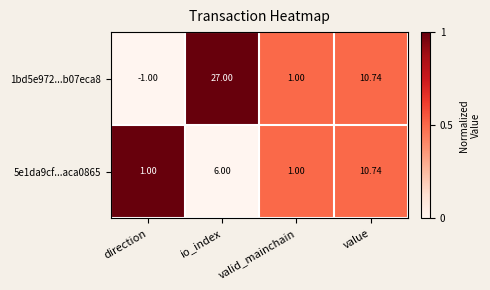

At which category does the chart reach its peak across all series?

io_index